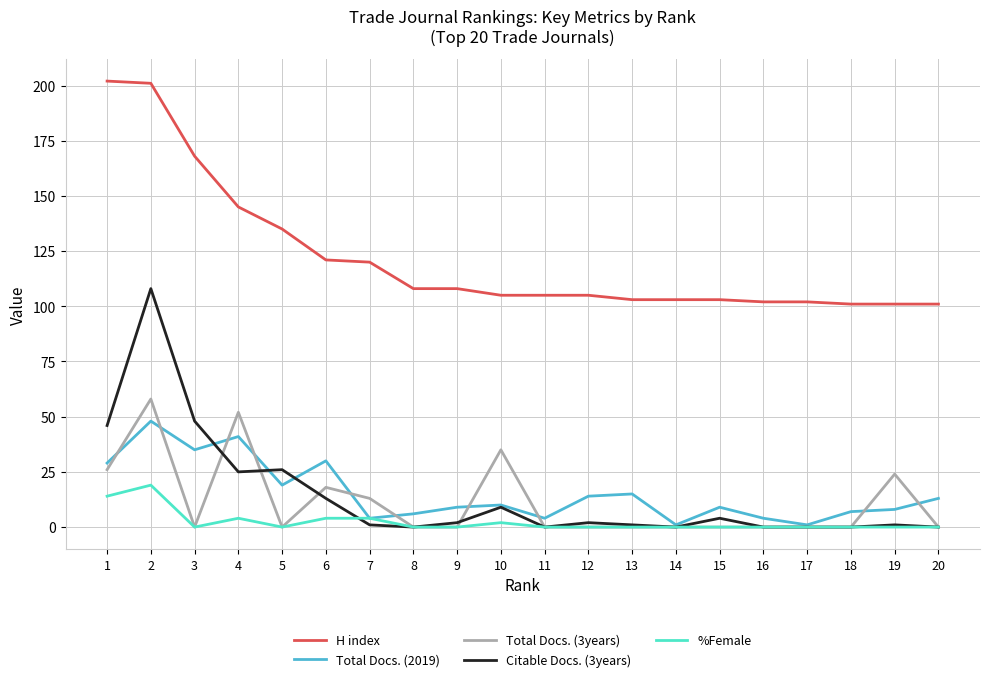

The Total Docs. (2019) series shows 9 at 9. True or false?

True